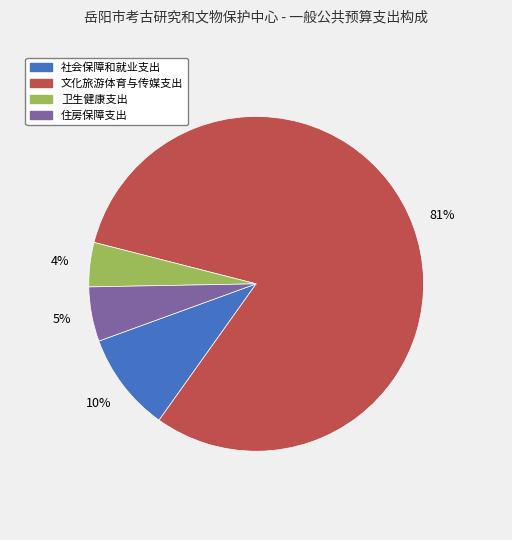

Is there a majority slice in this chart?

Yes